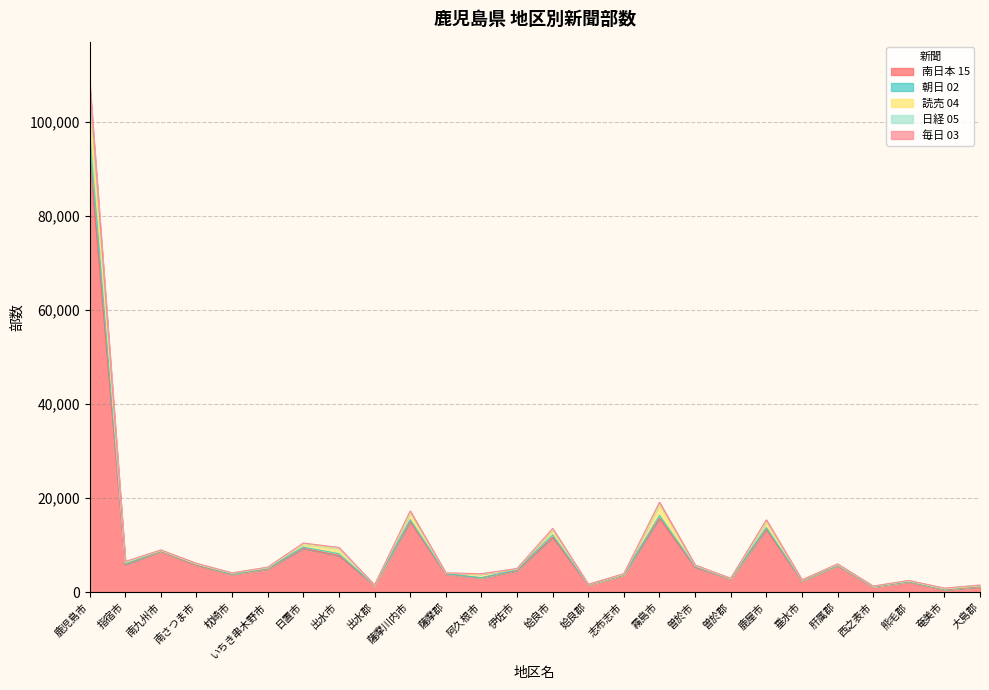

True or false: 南日本 15 and 朝日 02 cross at least once.

False